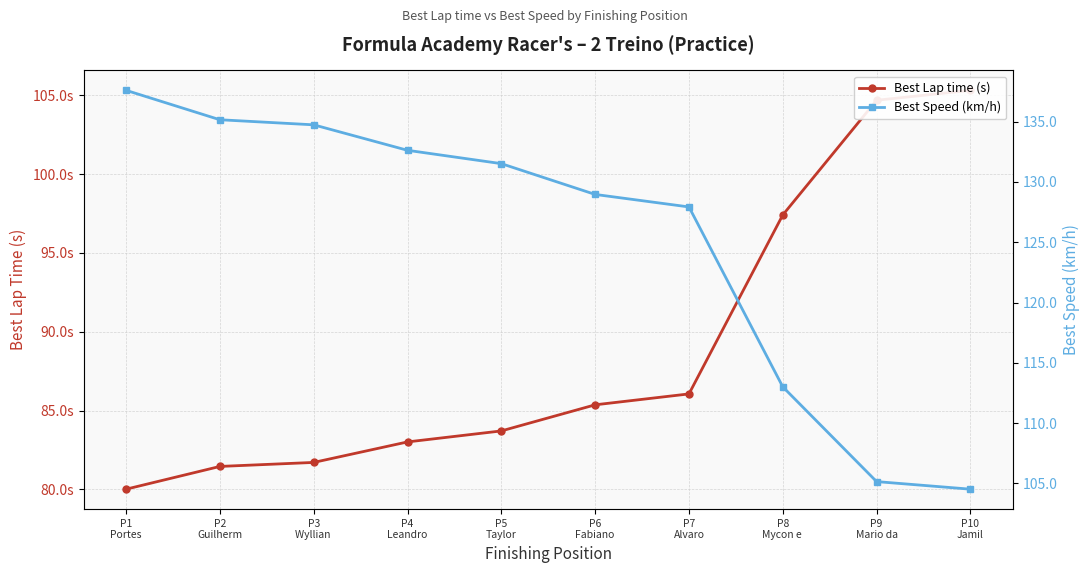

How many intersections are there between Best Lap time (s) and Best Speed (km/h)?

1